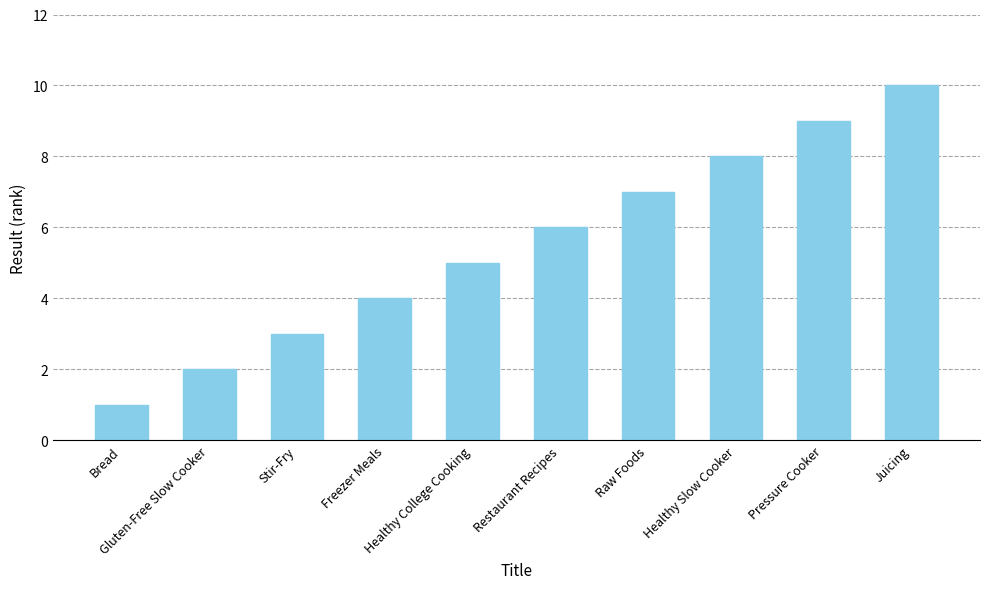

What is the sum of all values?

55